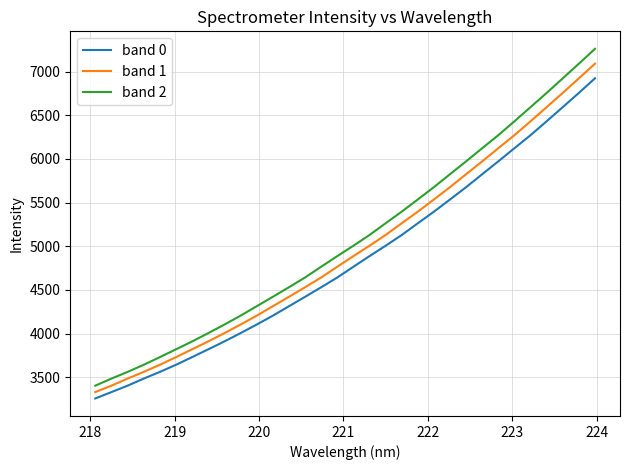

True or false: band 2 and band 0 intersect in this chart.

False